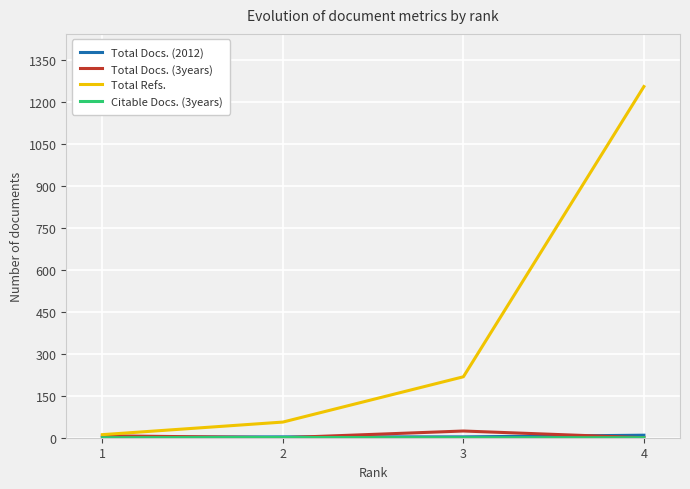

At how many categories does at least one series exceed 530?

1